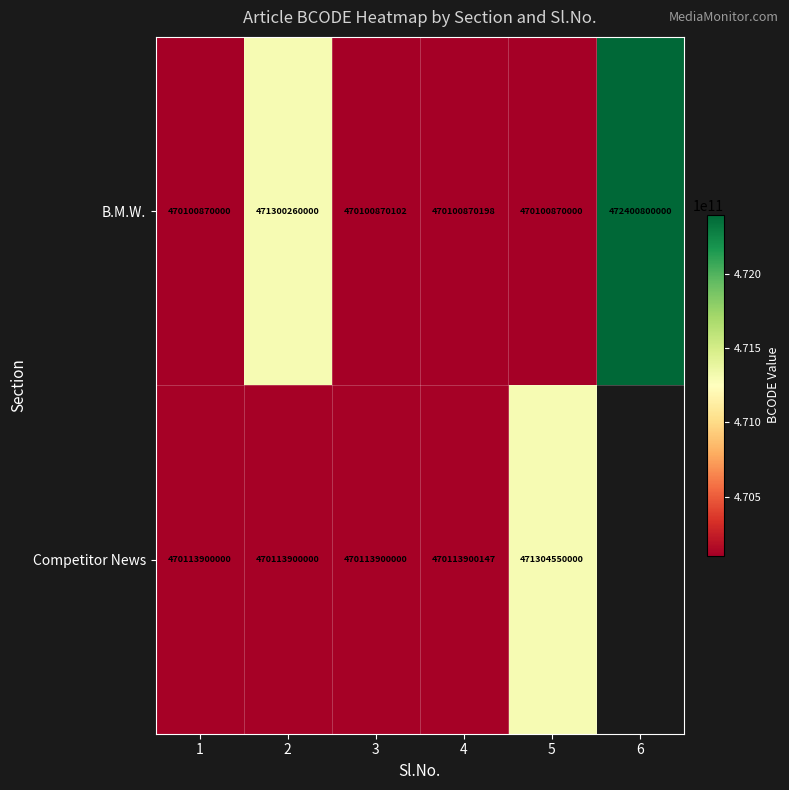

Rank the series at 4 from highest to lowest value.

Competitor News, B.M.W.